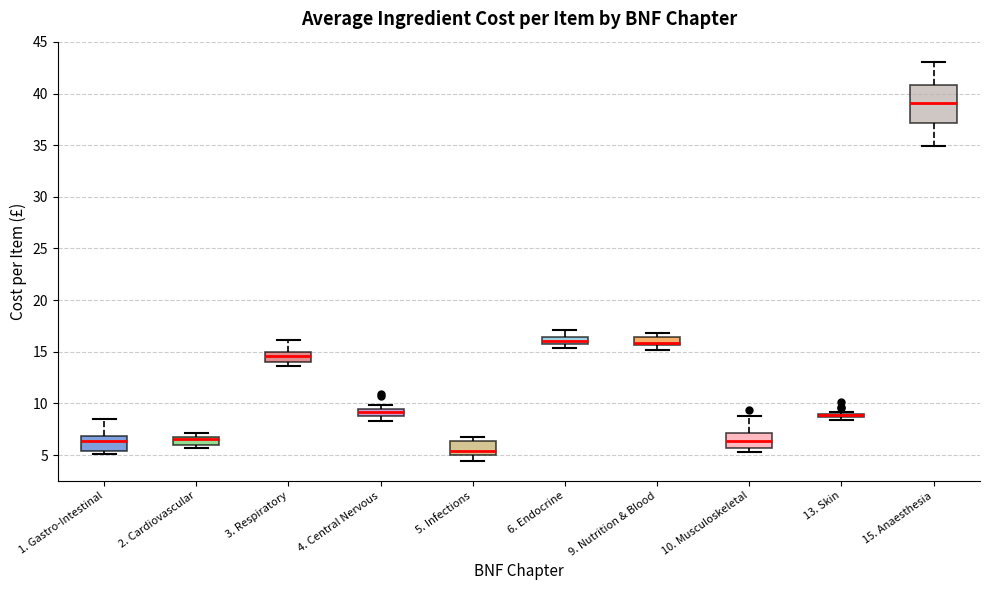

Comparing the boxes themselves (not the whiskers), which one is the tallest?

15. Anaesthesia